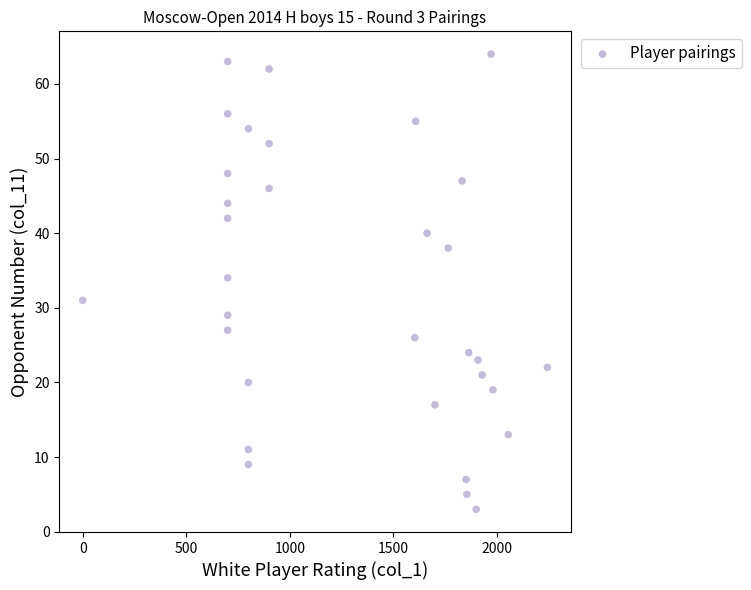

What is the range of Y values (max minus min)?

61